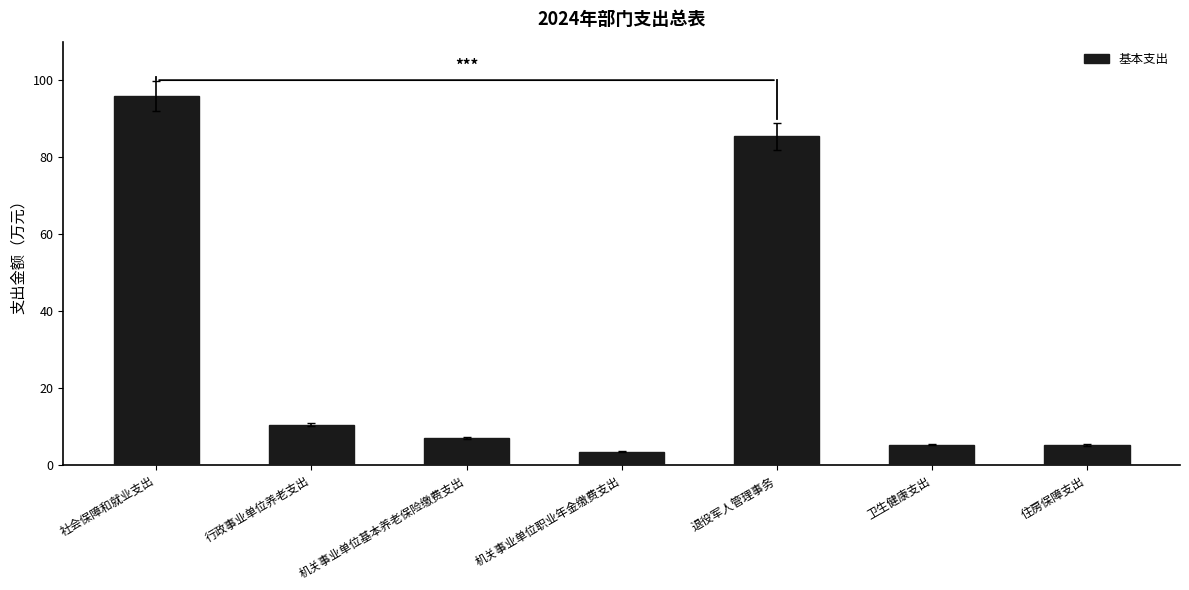

What is the approximate value at 社会保障和就业支出?

95.9